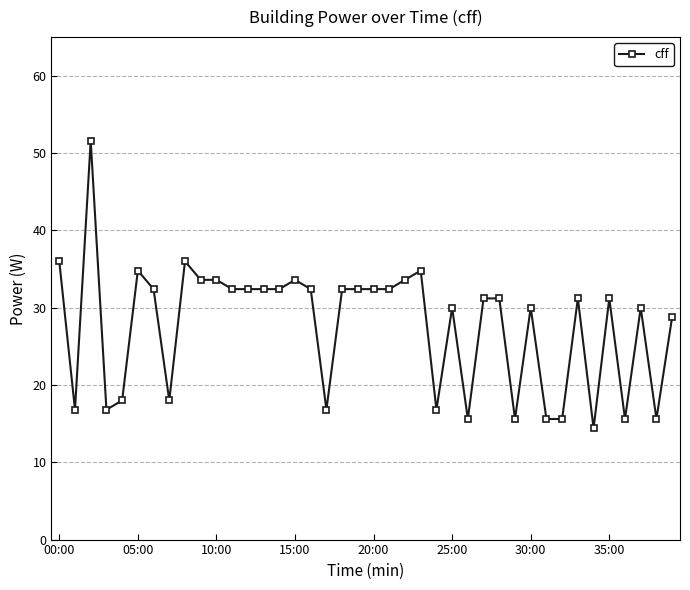

Reading left to right, list all the values displayed in this chart.

36.0	16.8	51.6	16.8	18.0	34.8	32.4	18.0	36.0	33.6	33.6	32.4	32.4	32.4	32.4	33.6	32.4	16.8	32.4	32.4	32.4	32.4	33.6	34.8	16.8	30.0	15.6	31.2	31.2	15.6	30.0	15.6	15.6	31.2	14.4	31.2	15.6	30.0	15.6	28.8